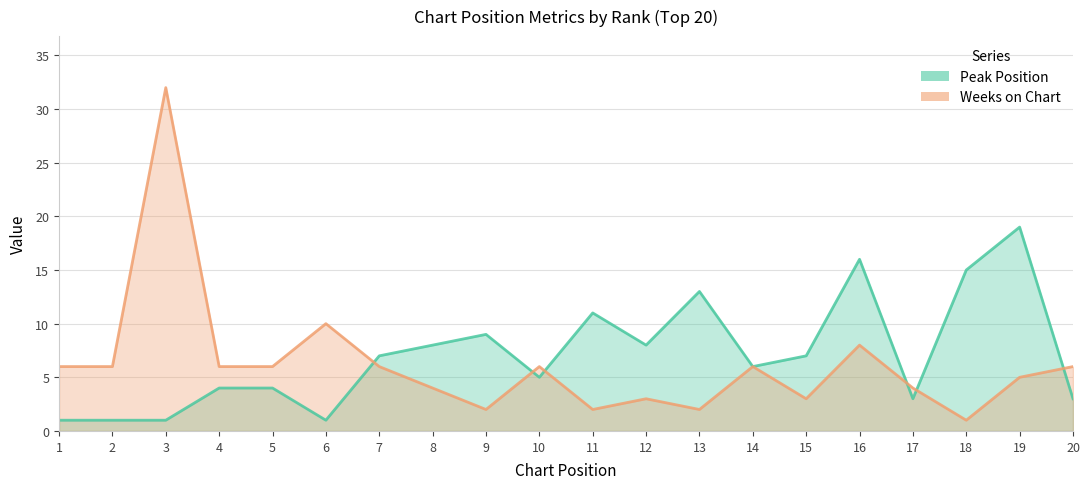

Is it true that Weeks on Chart equals 6 at 2?

True